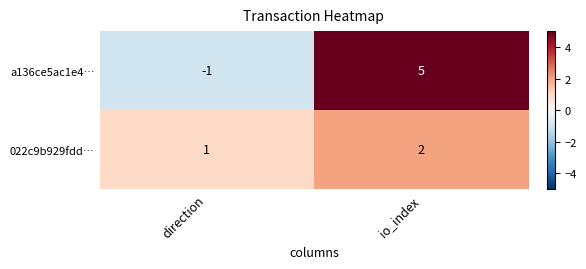

Which series has the largest range (max minus min)?

a136ce5ac1e4…